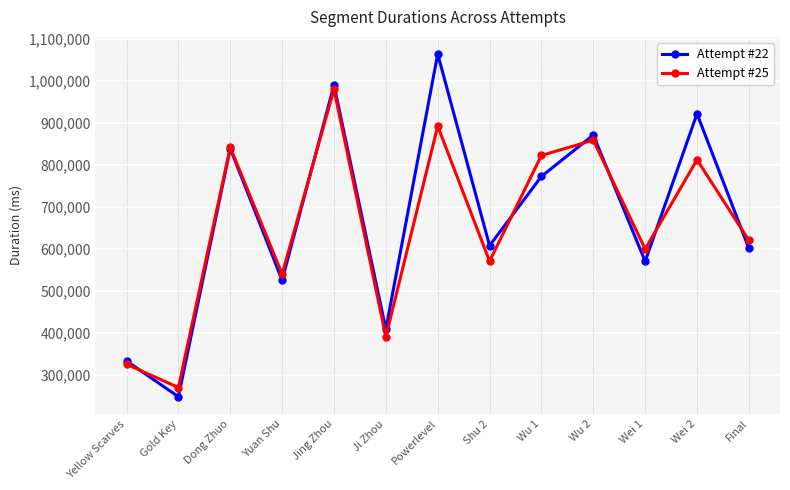

At which category does Attempt #22 reach its first local valley?

Gold Key